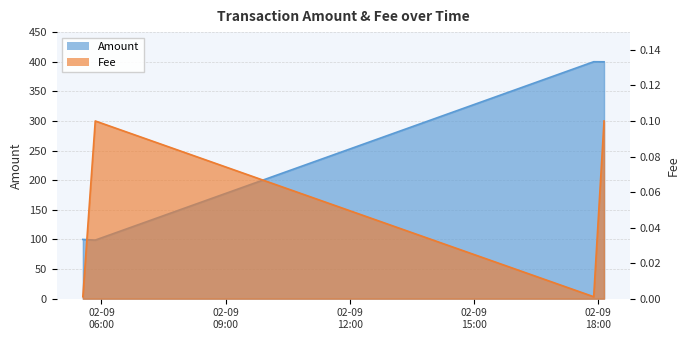

Is the value of Amount at 2024-02-09 05:51:00 greater than the value of Fee at 2024-02-09 17:54:00?

Yes